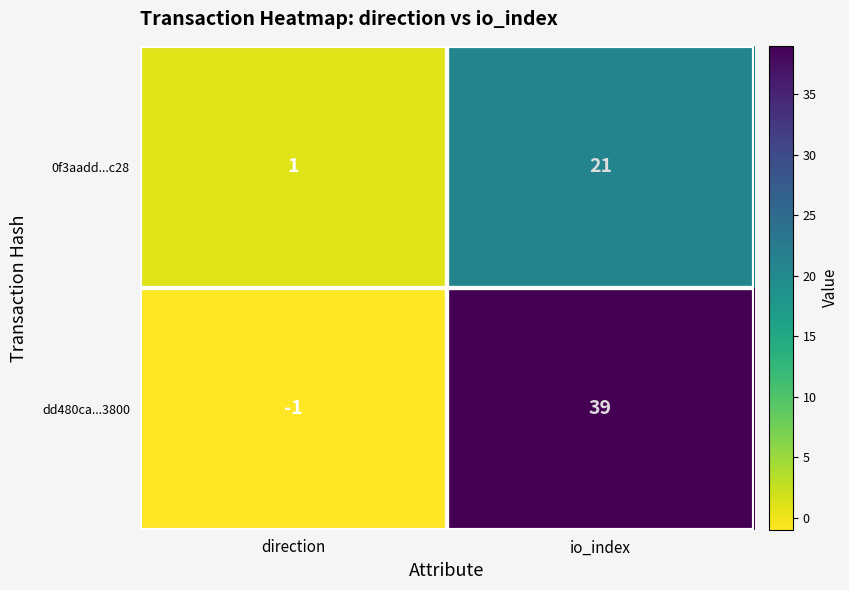

List the series in order of their overall mean, lowest first.

0f3aadd...c28, dd480ca...3800